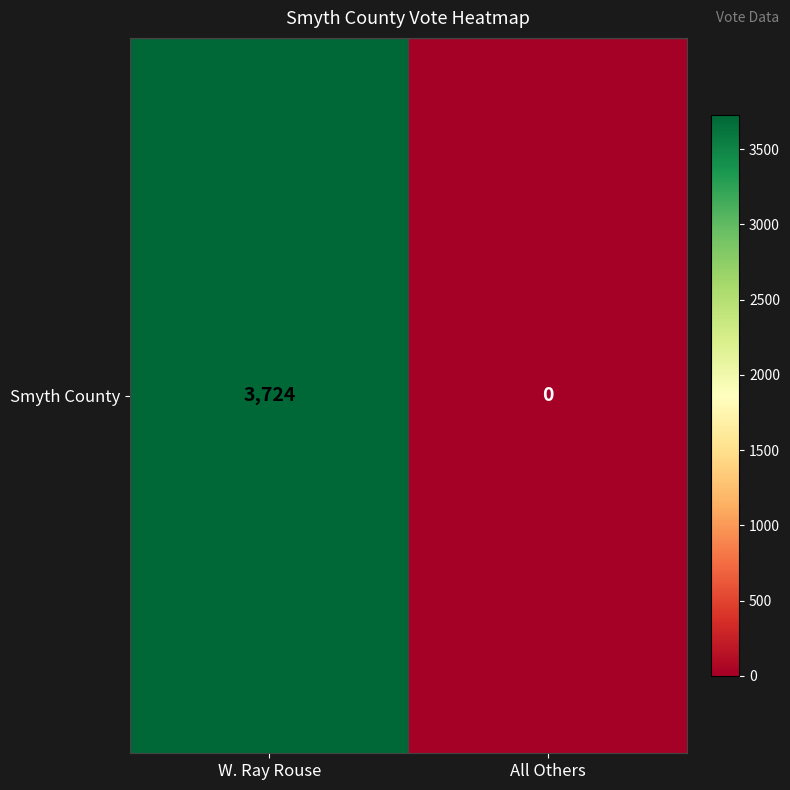

Which label corresponds to the largest value in the chart?

W. Ray Rouse